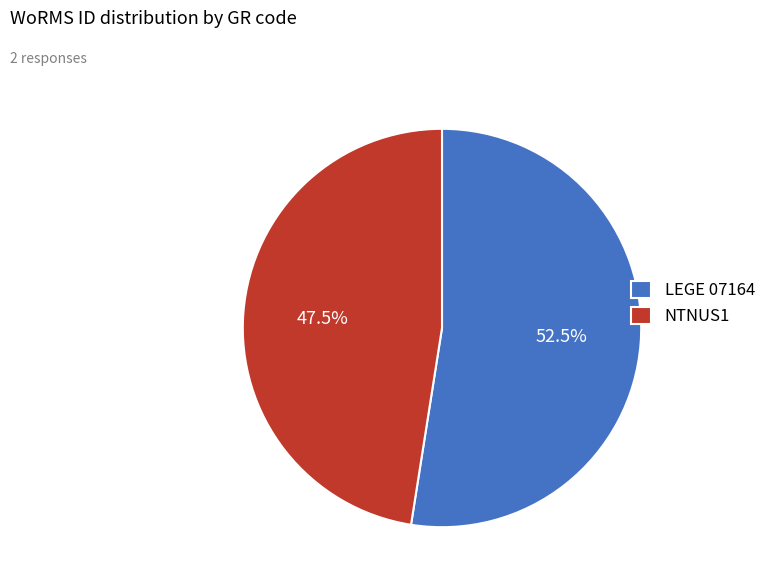

Which has a higher value, NTNUS1 or LEGE 07164?

LEGE 07164